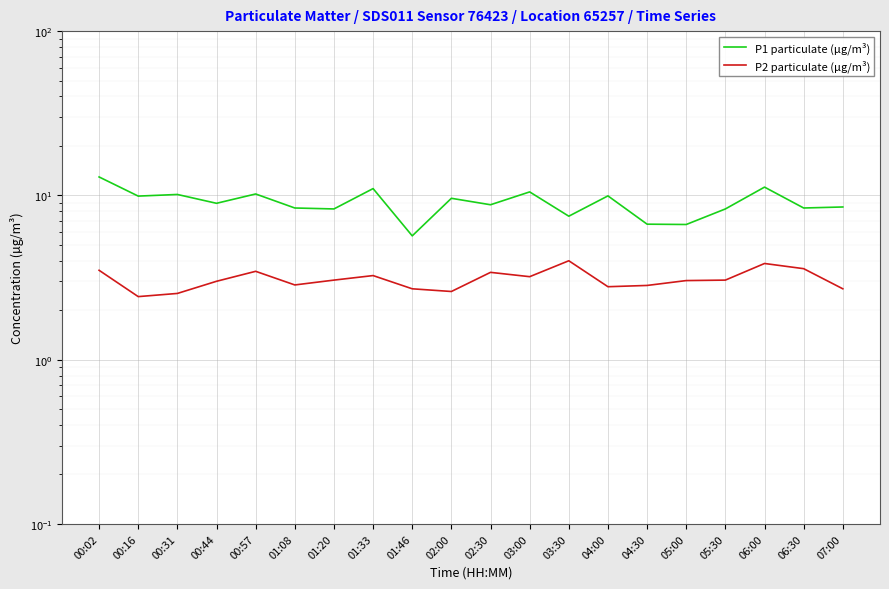

At 06:00, list the series in order from smallest to largest.

P2 particulate (μg/m³), P1 particulate (μg/m³)